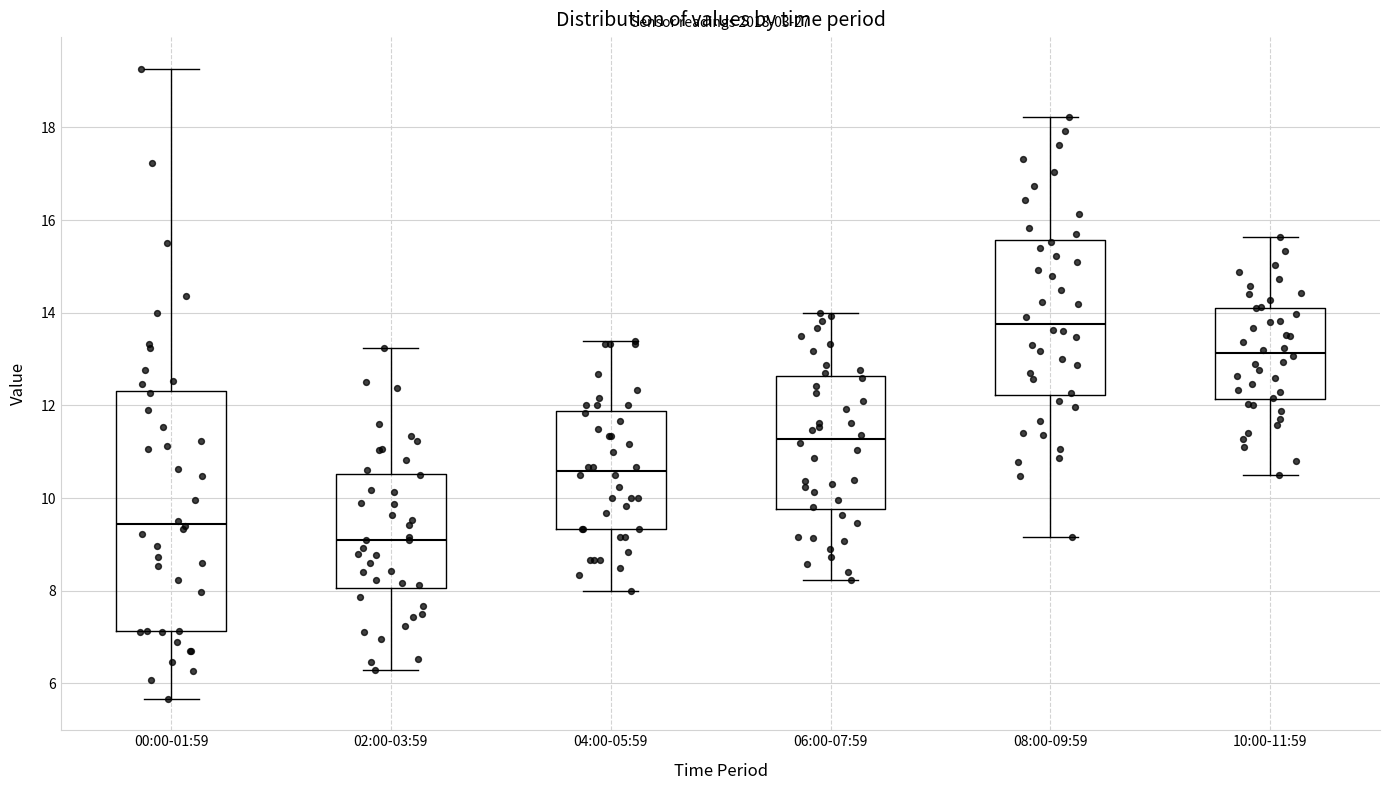

Which box has the lowest median line?

02:00-03:59